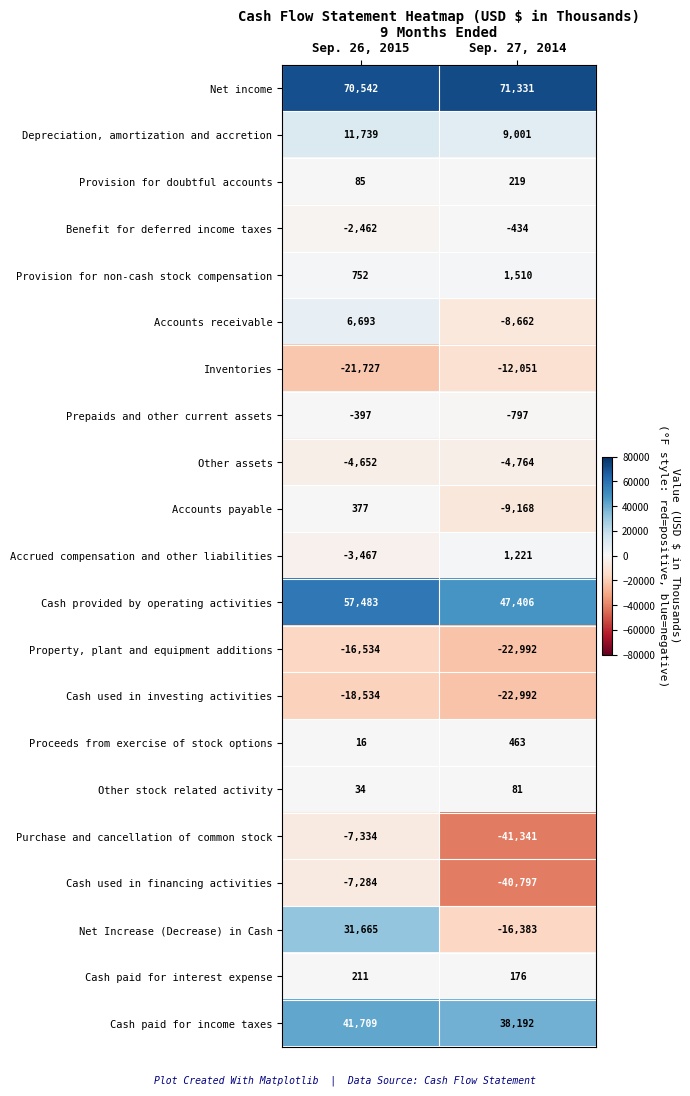

The value of Prepaids and other current assets at Sep. 26, 2015 is -397. True or false?

True